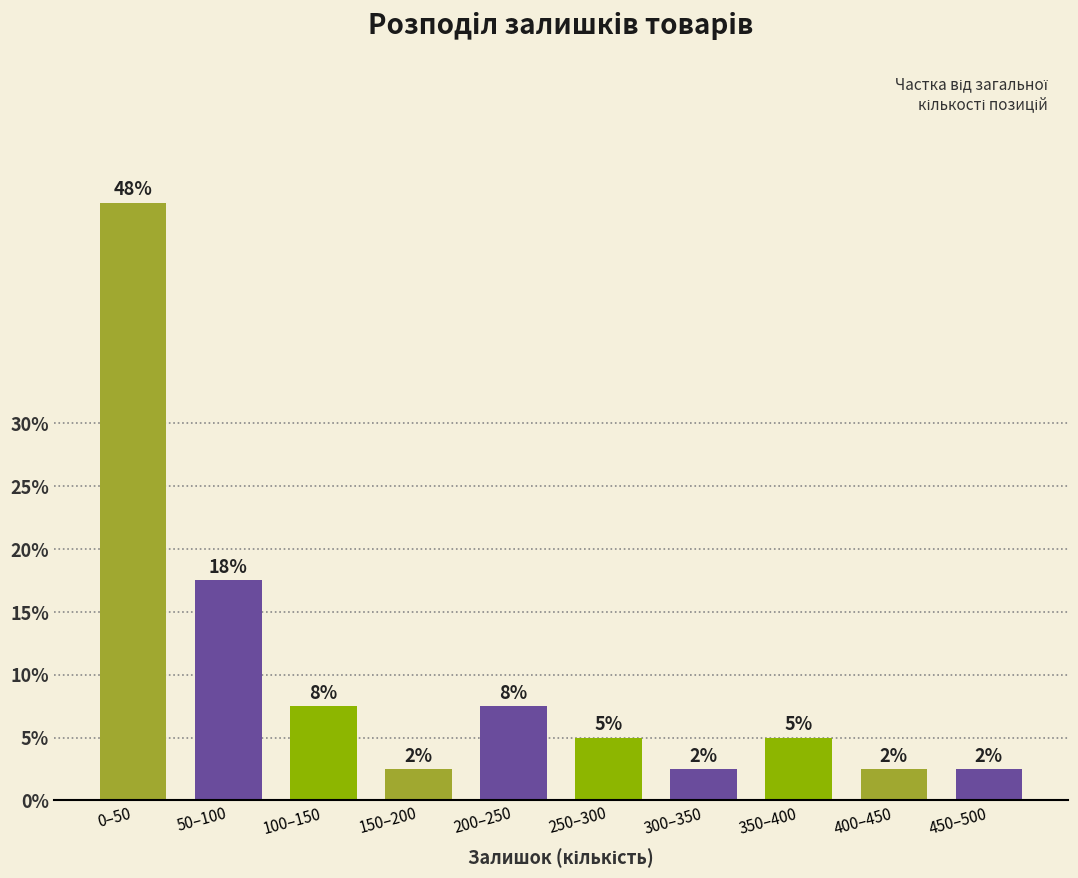

Does the chart contain any negative values?

No